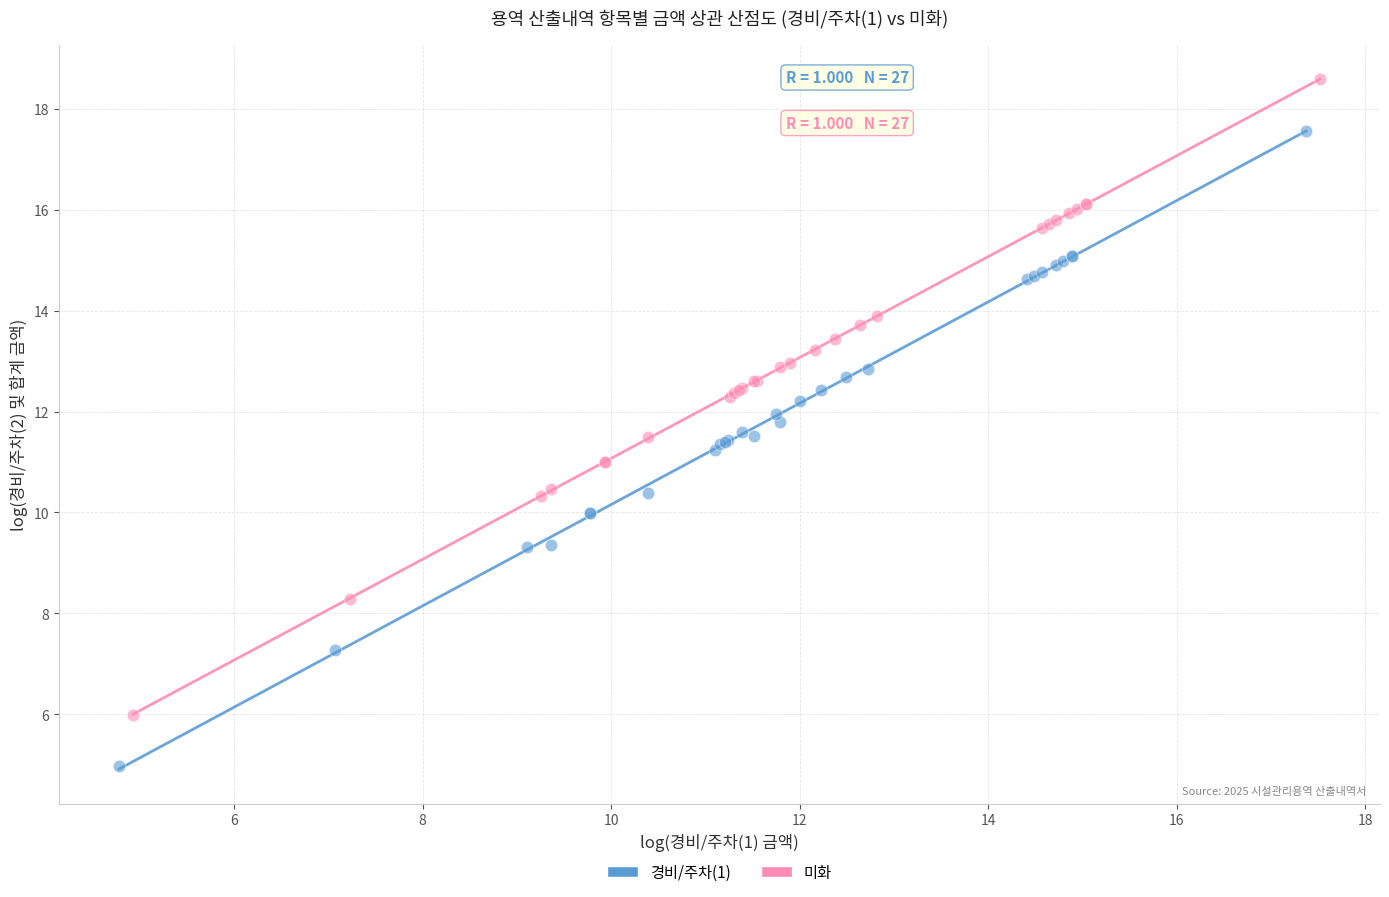

Which series reaches the minimum Y coordinate?

경비/주차(1)